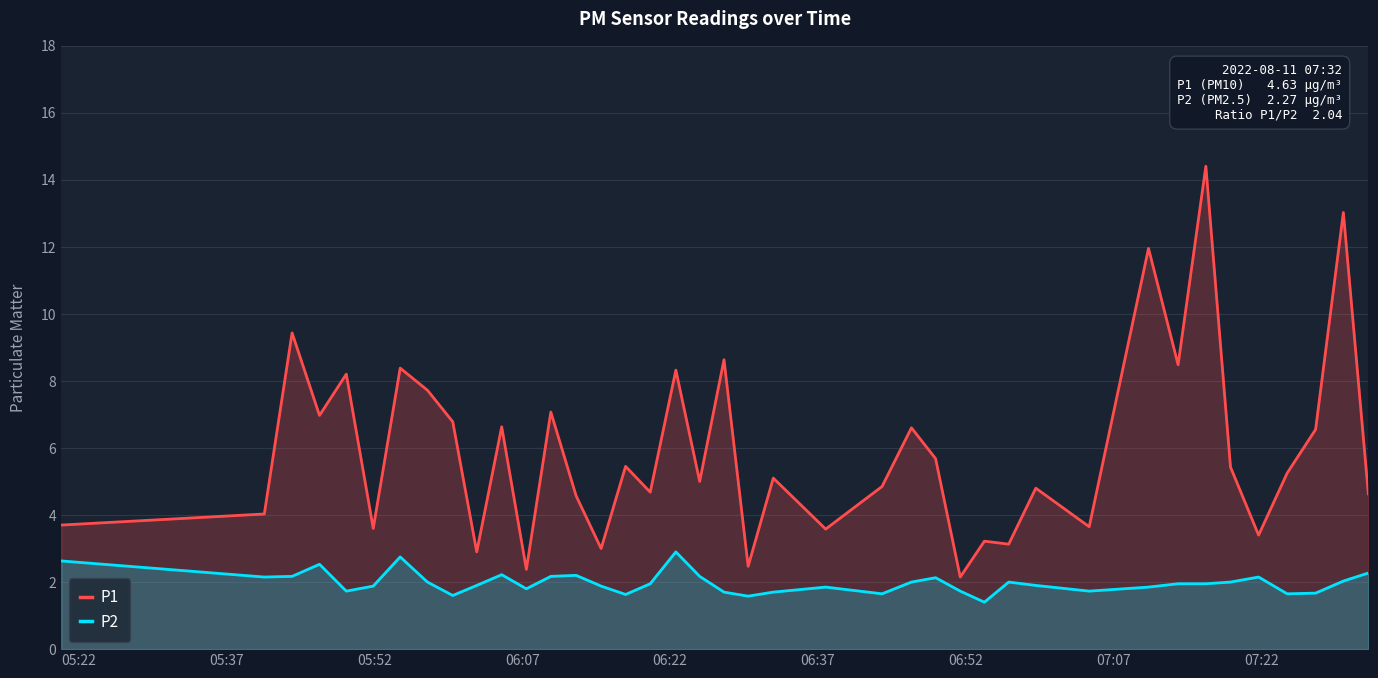

True or false: P2 and P1 cross at least once.

False